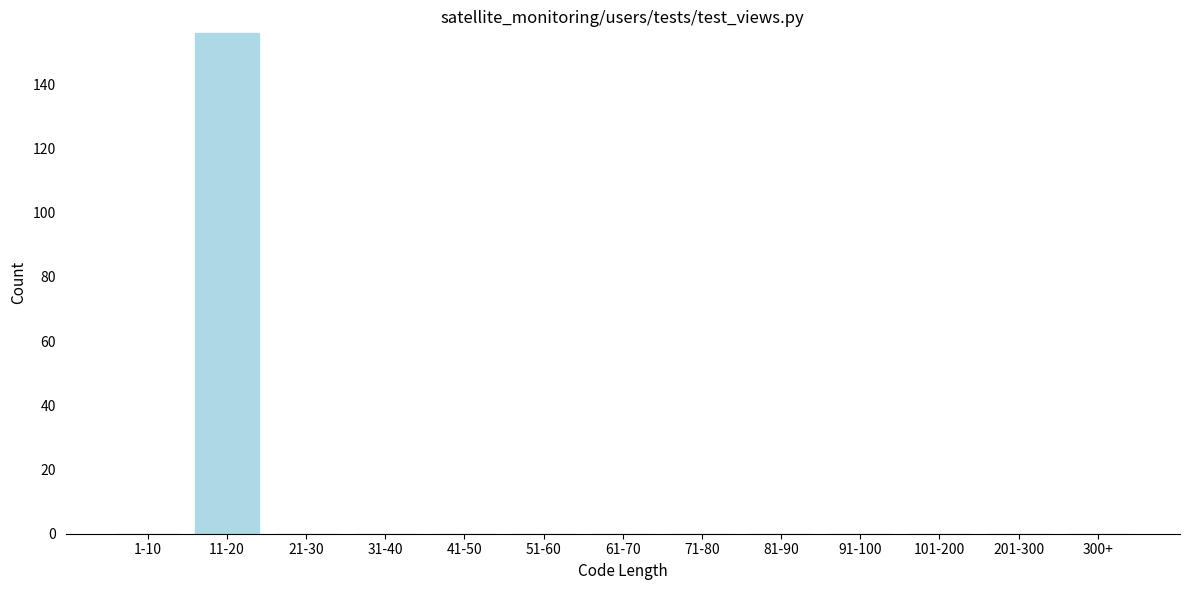

Reading right to left, extract all data points from this chart.

300+=0	201-300=0	101-200=0	91-100=0	81-90=0	71-80=0	61-70=0	51-60=0	41-50=0	31-40=0	21-30=0	11-20=156	1-10=0